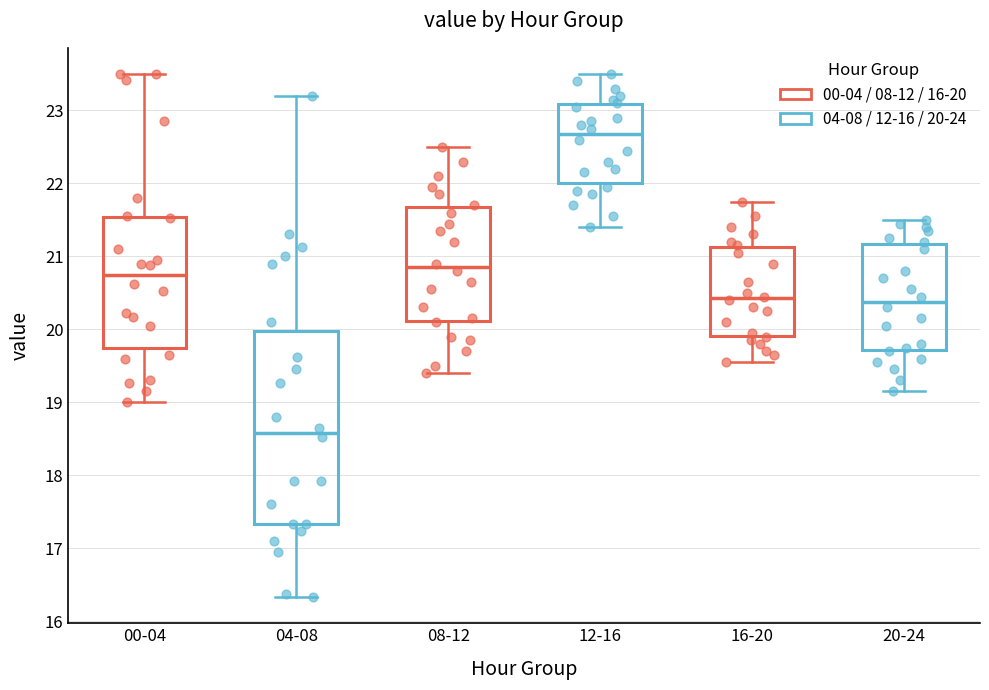

Where is the upper edge of the box for 16-20 on the y-axis? The values are not printed on the chart, so give them approximately, as read against the axis.

21.1